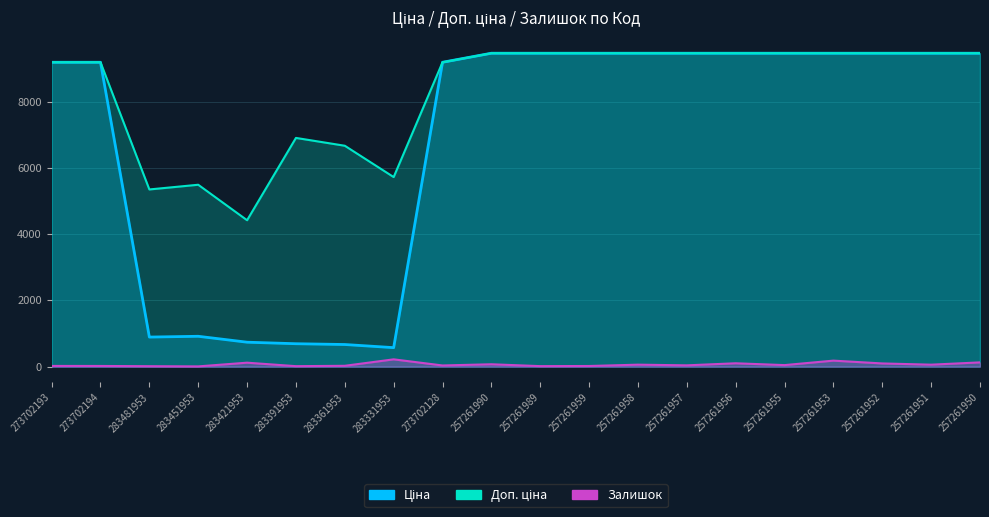

What is the approximate value of Ціна at 257261952?

9458.9